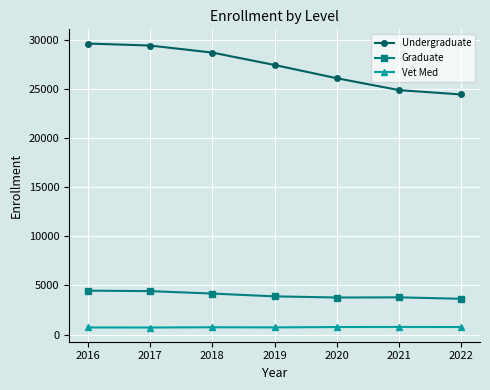

What is the value of the Graduate point at the 6th from the left?

3793.5